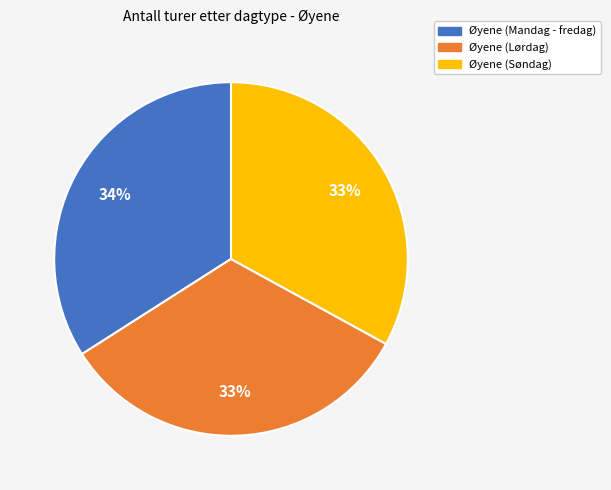

Do Øyene (Mandag - fredag) and Øyene (Lørdag) together represent more than half of the pie?

Yes